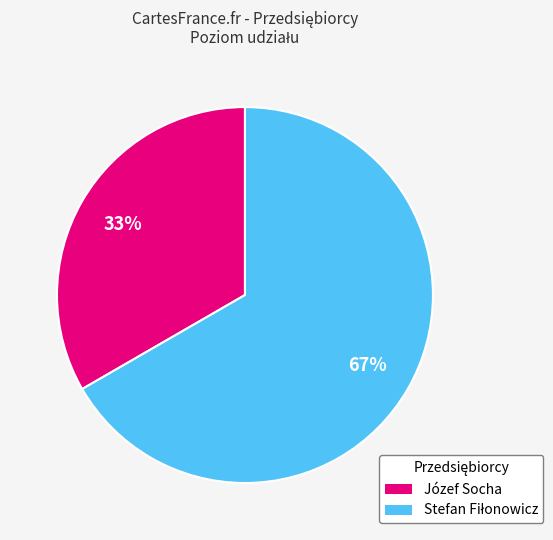

To the nearest percent, what portion does Józef Socha represent?

33%